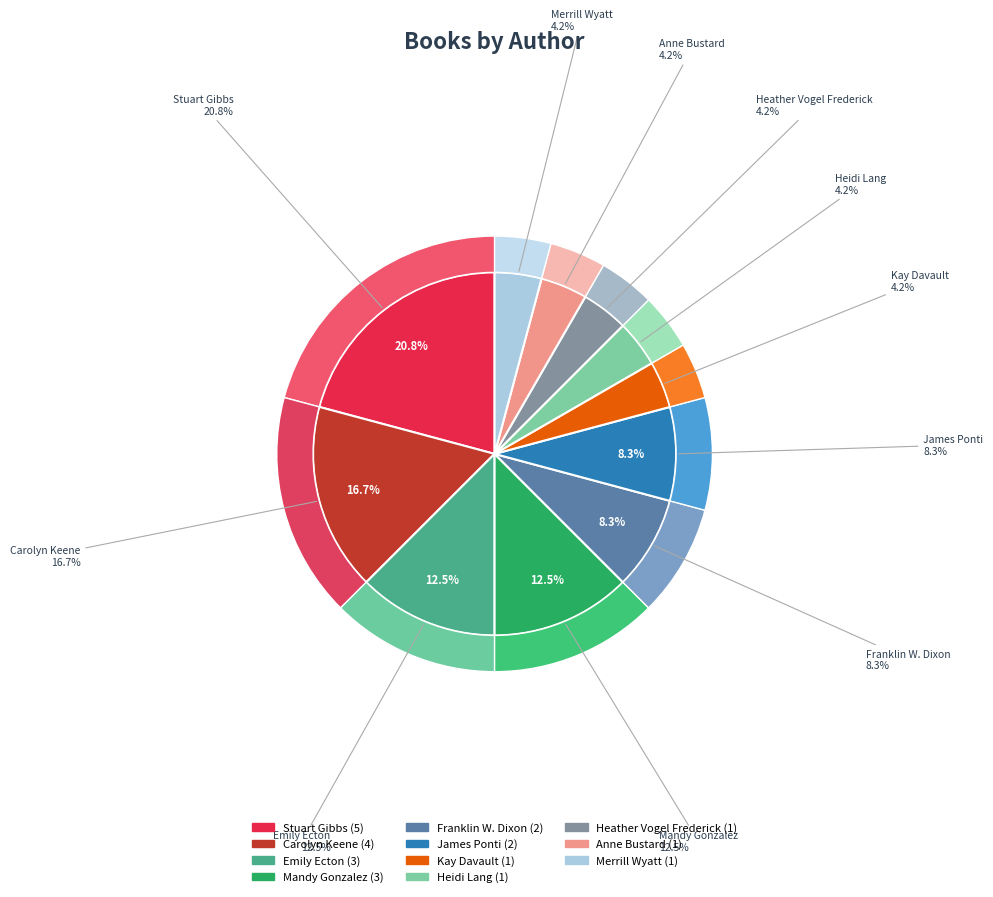

The Emily Ecton slice represents 12% of the pie. True or false?

True